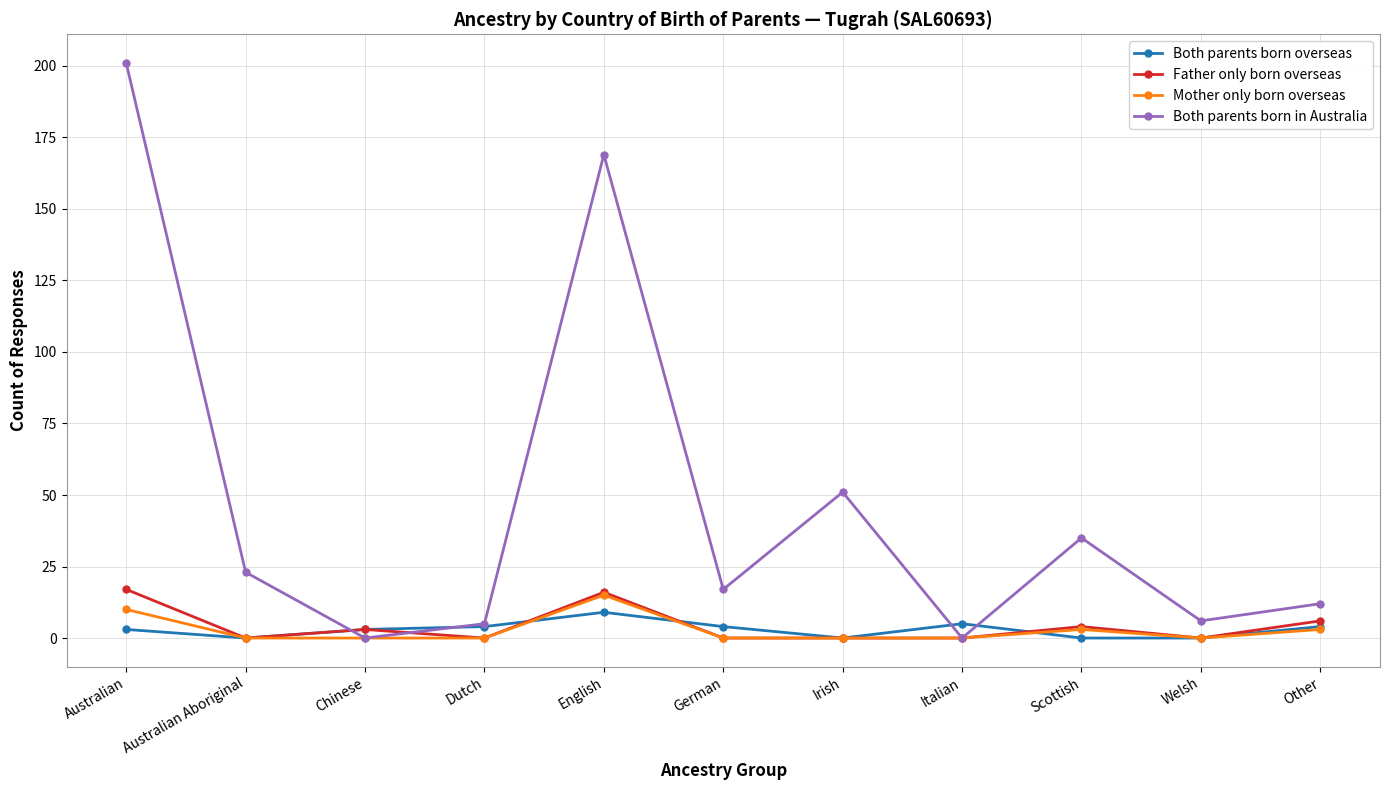

True or false: Both parents born overseas has more than 0 points higher than both neighbors.

True